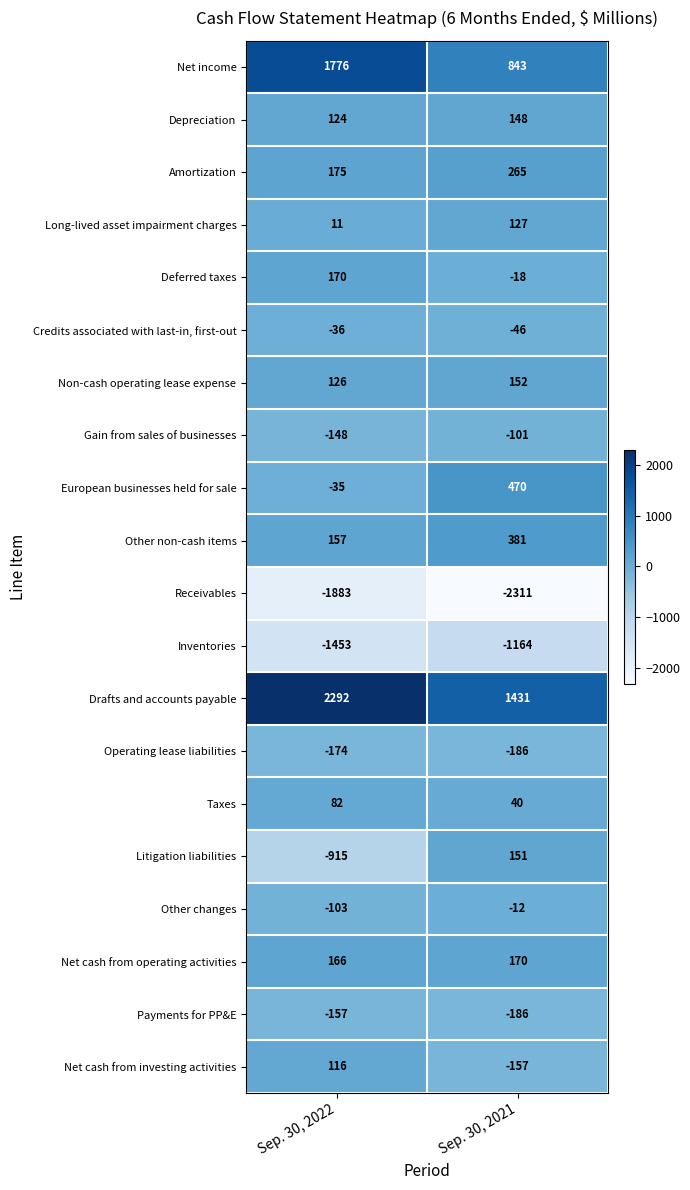

Which label corresponds to the smallest value in the chart?

Sep. 30, 2021